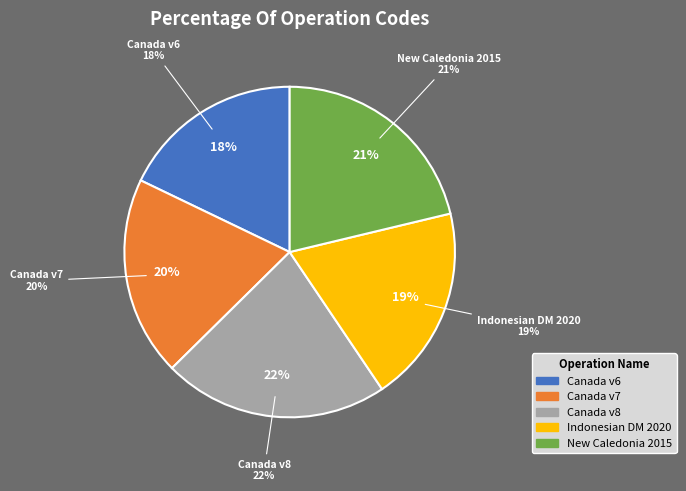

To the nearest percent, what is the difference between the largest and smallest slice percentages?

4%